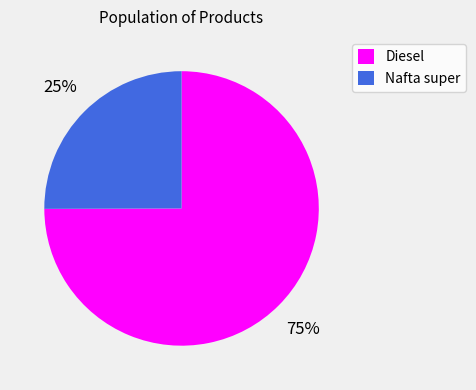

Approximately how many times larger is the value at Nafta super compared to Diesel?

0.3